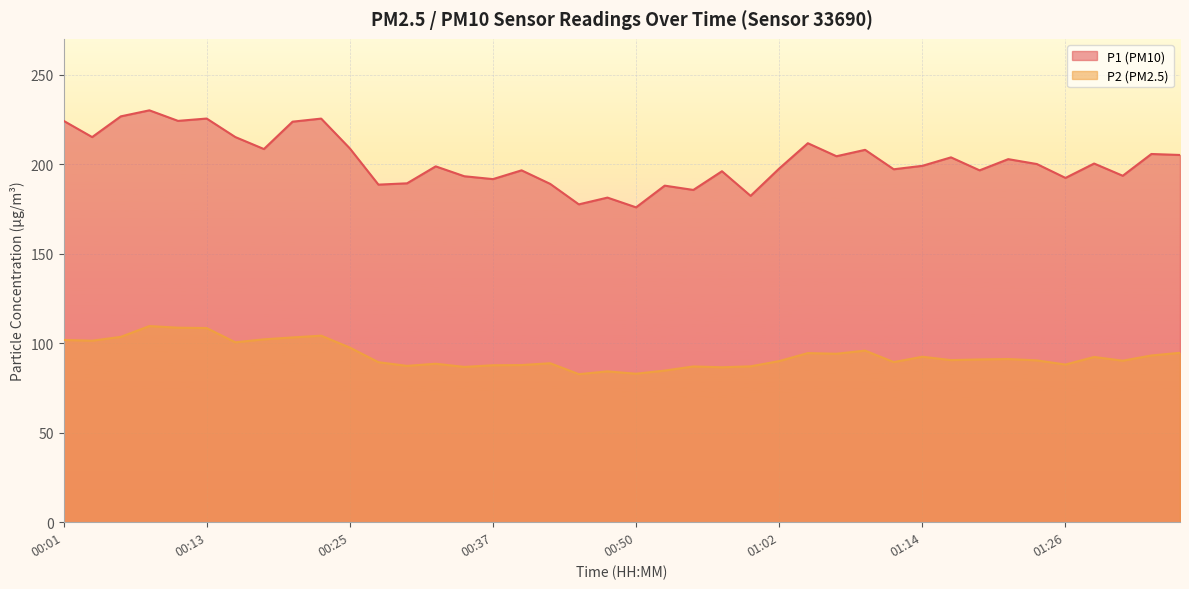

What are all the series names shown in the legend?

P1 (PM10), P2 (PM2.5)